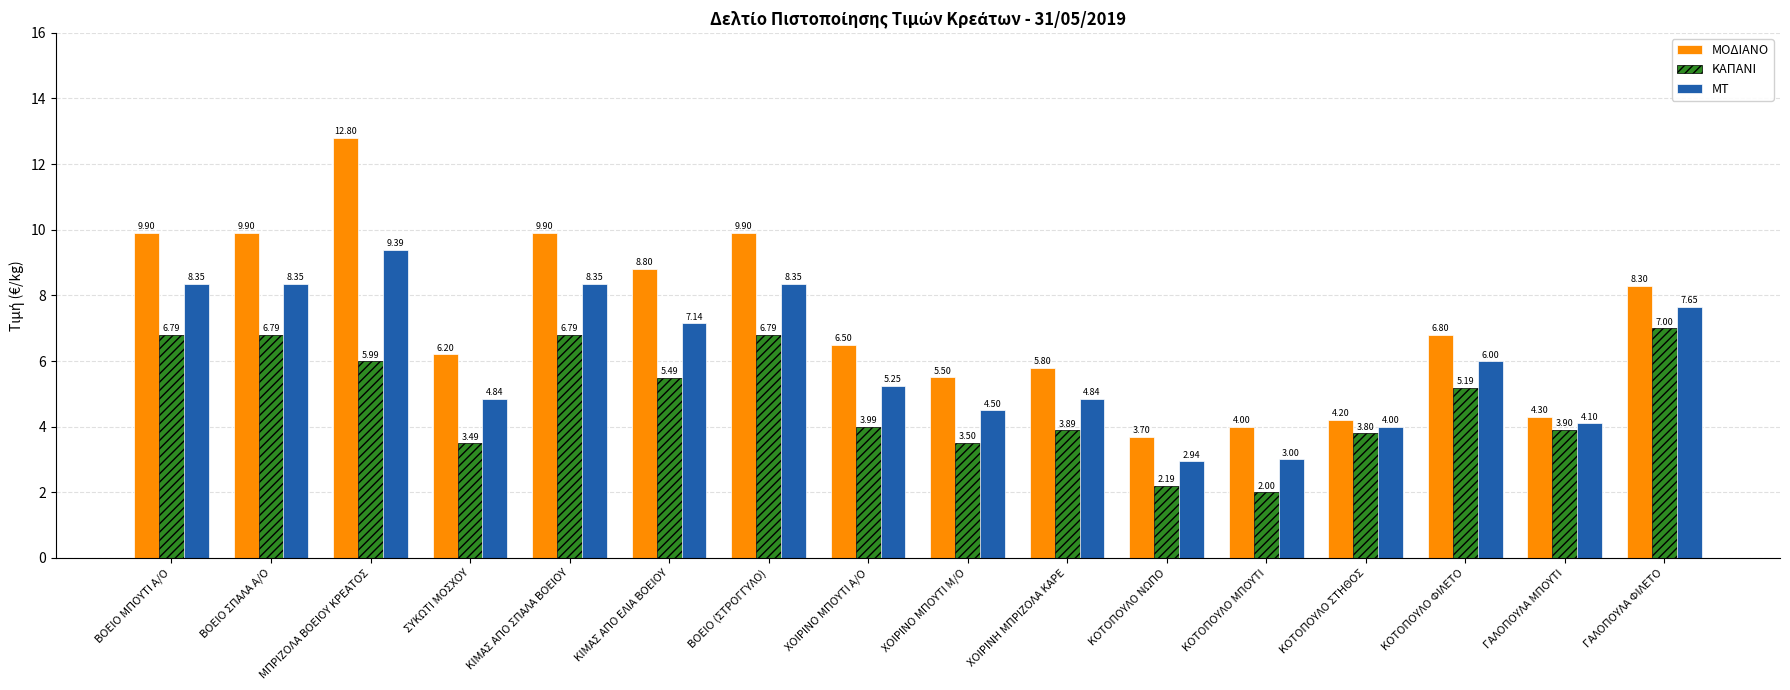

What is the difference between the ΜΟΔΙΑΝΟ values at ΚΙΜΑΣ ΑΠΟ ΣΠΑΛΑ ΒΟΕΙΟΥ and ΚΟΤΟΠΟΥΛΟ ΝΩΠΟ?

6.2